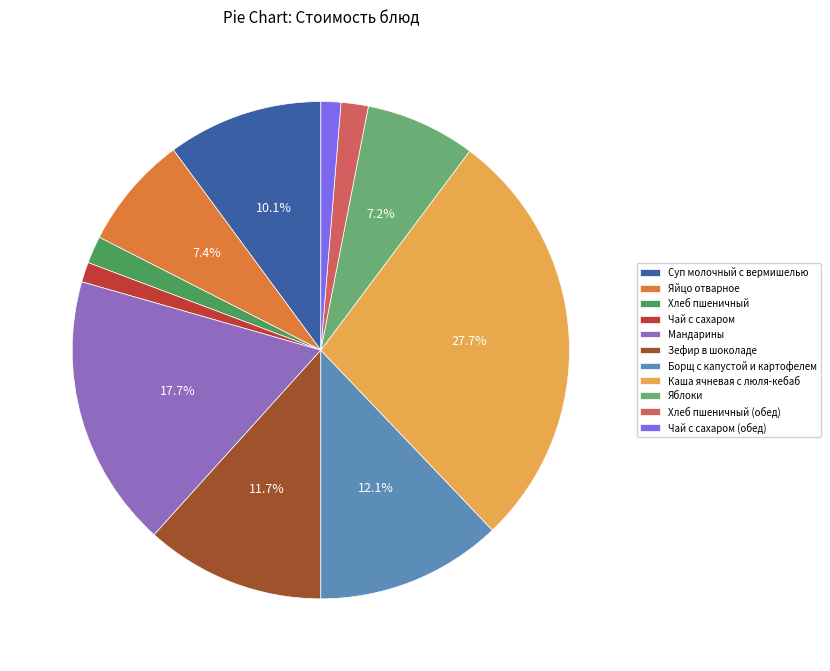

Which category has the biggest portion of the pie?

Каша ячневая с люля-кебаб